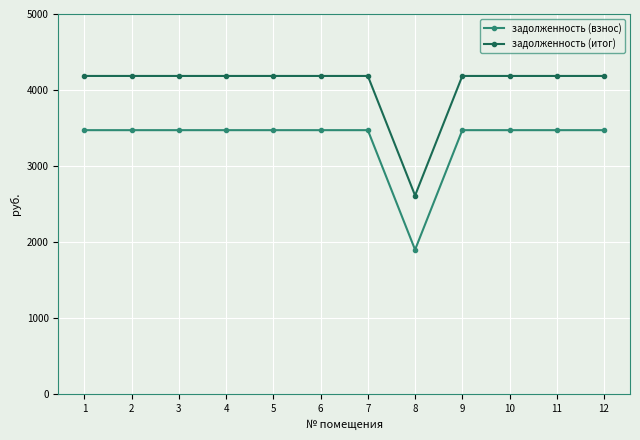

What is the value of the задолженность (итог) point at the 5th from the left?

4185.4